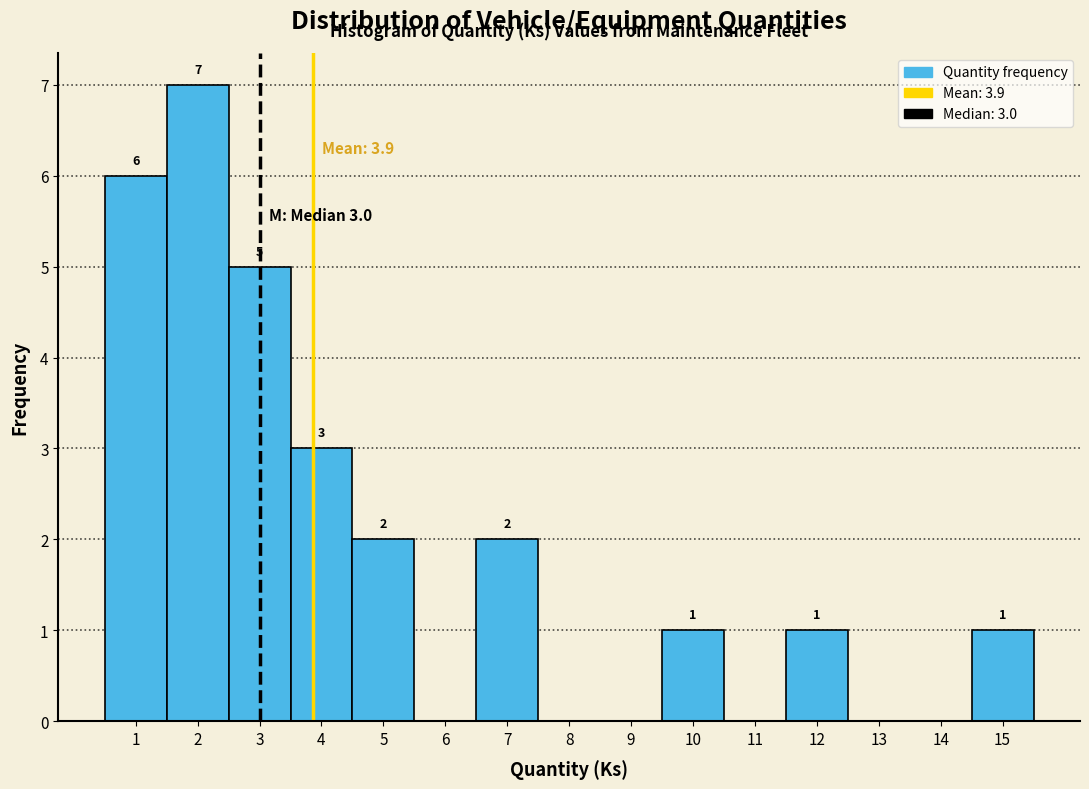

Which range on the x-axis has the tallest bar?

1.5 to 2.5